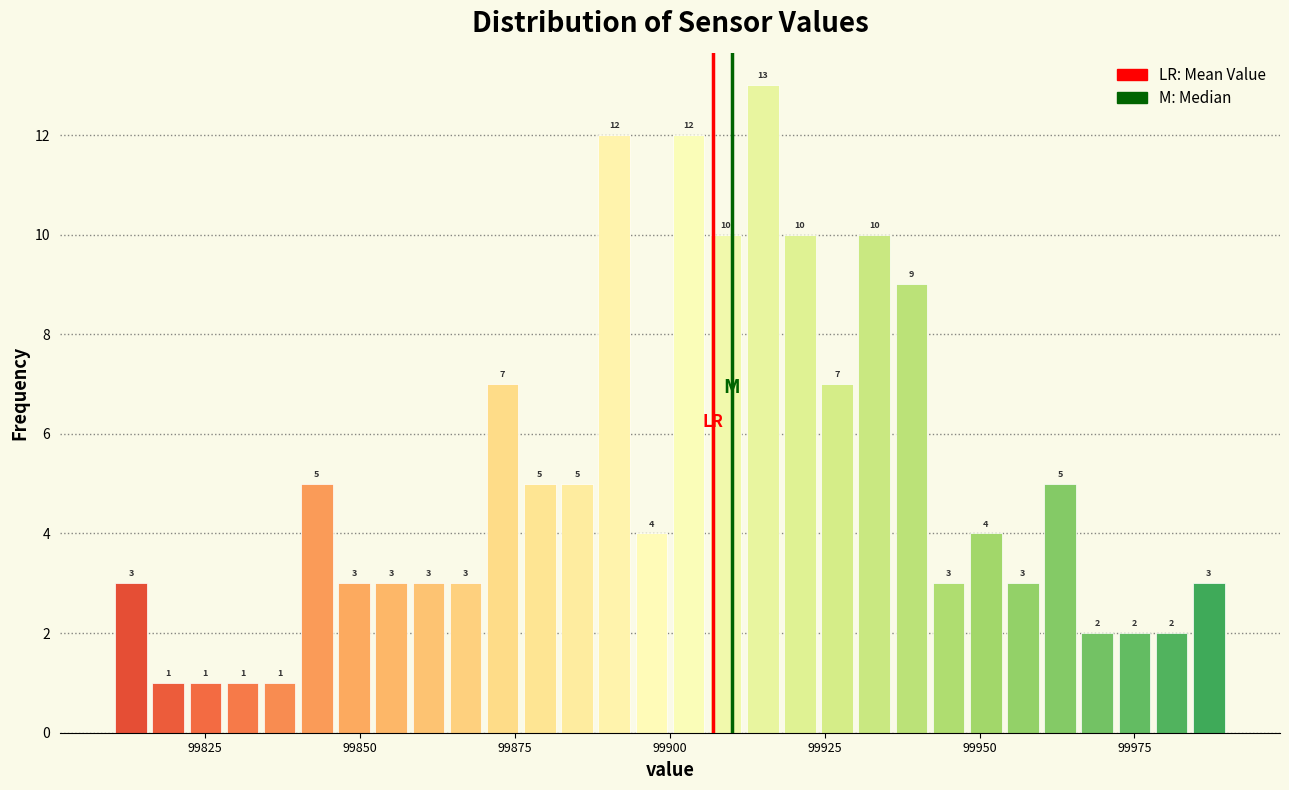

Around what value on the x-axis is the tallest bar? Give the approximate position of its centre, as read against the axis.

99915